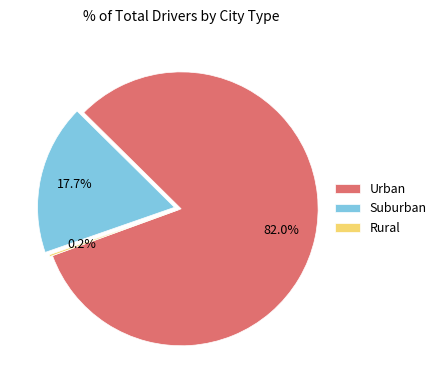

Is the sum of Suburban and Urban greater than half?

Yes